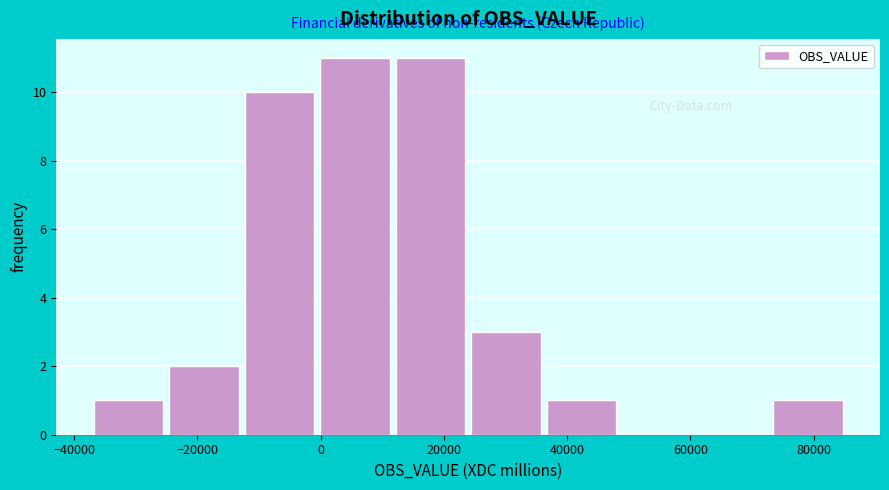

Reading left to right, list every bar in this chart as the range it spans on the x-axis followed by its height. Neither the bar edges nor the heights are printed on the chart, so give them approximately, as read against the axes.

-36000 to -24000: 1
-24000 to -12000: 2
-12000 to 0: 10
0 to 12000: 11
12000 to 24000: 11
24000 to 36000: 3
36000 to 48000: 1
48000 to 62000: 0
62000 to 74000: 0
74000 to 86000: 1